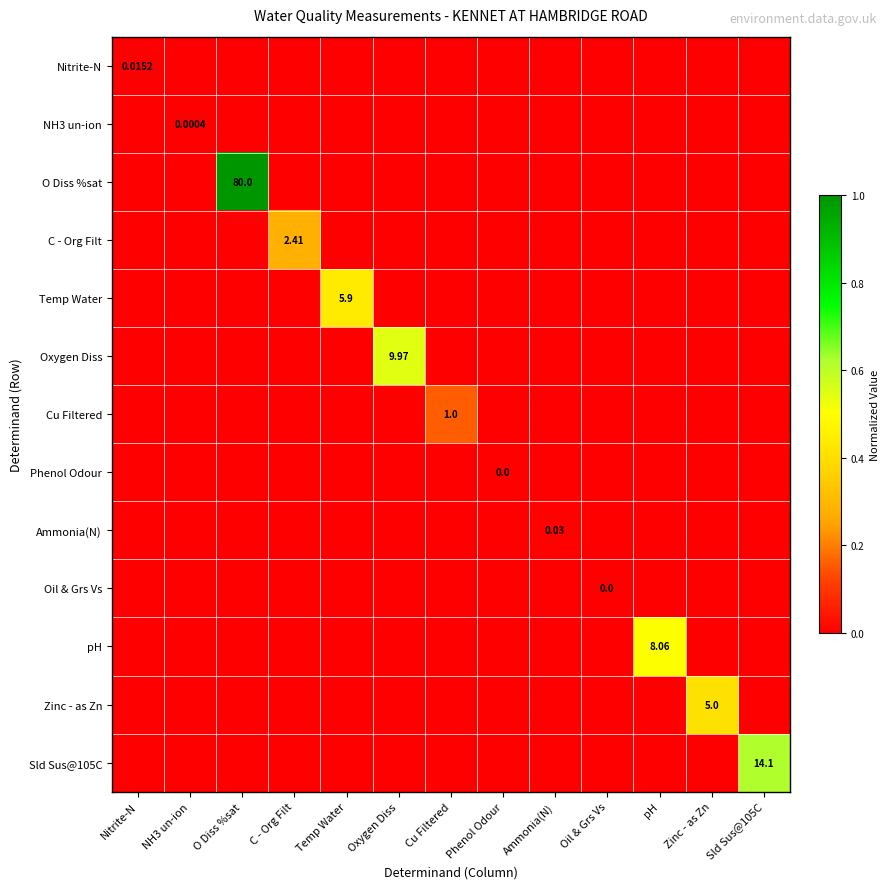

Where is Cu Filtered nearest to the value 0?

Nitrite-N